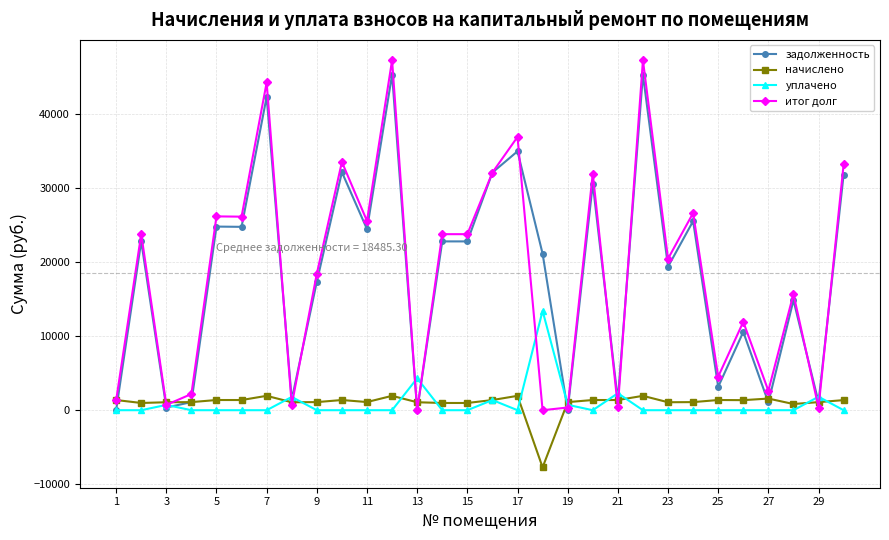

How many distinct data groups are displayed?

4